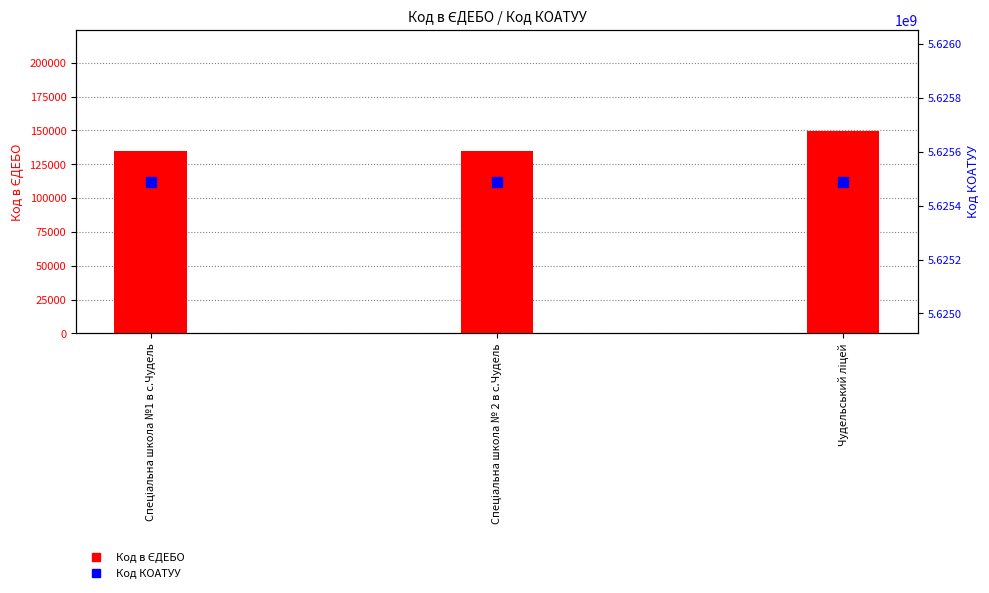

Which series reaches the maximum Y coordinate?

Код КОАТУУ